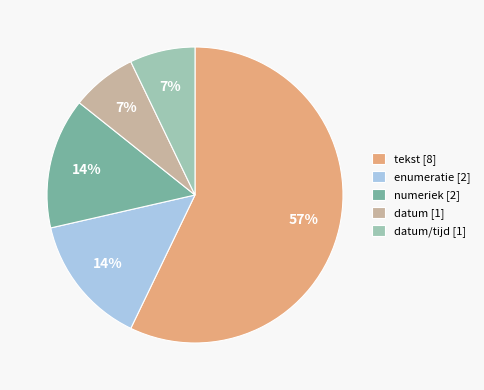

Approximately how many times larger is the value at numeriek [2] compared to datum [1]?

2.0